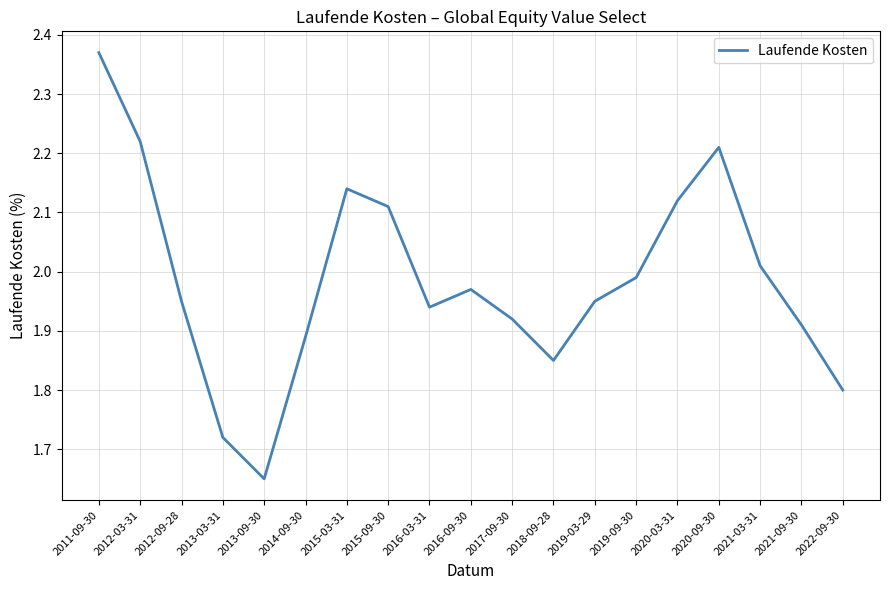

Which category has the highest value across all series?

2011-09-30